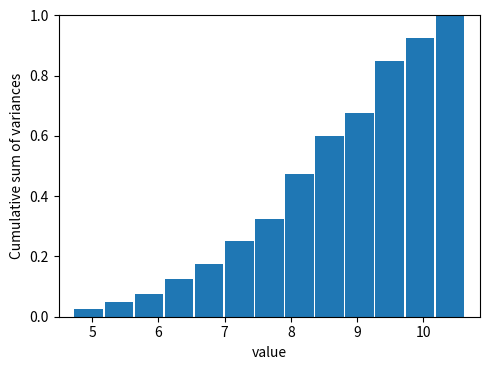

Reading left to right, transcribe this chart: for each bar, give the range it covers on the x-axis and its height. Neither the bar edges nor the heights are printed on the chart, so give them approximately, as read against the axes.

4.7 to 5.2: 0.02
5.2 to 5.6: 0.06
5.6 to 6.1: 0.08
6.1 to 6.5: 0.12
6.5 to 7.0: 0.18
7.0 to 7.4: 0.26
7.4 to 7.9: 0.32
7.9 to 8.4: 0.48
8.4 to 8.8: 0.60
8.8 to 9.3: 0.68
9.3 to 9.7: 0.86
9.7 to 10.2: 0.92
10.2 to 10.6: 1.00